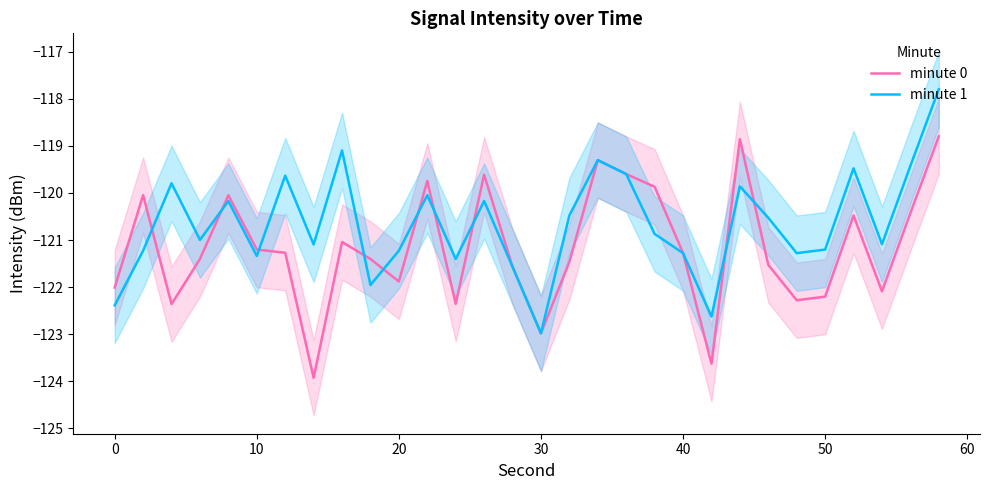

What is the maximum value for minute 1?

-117.8